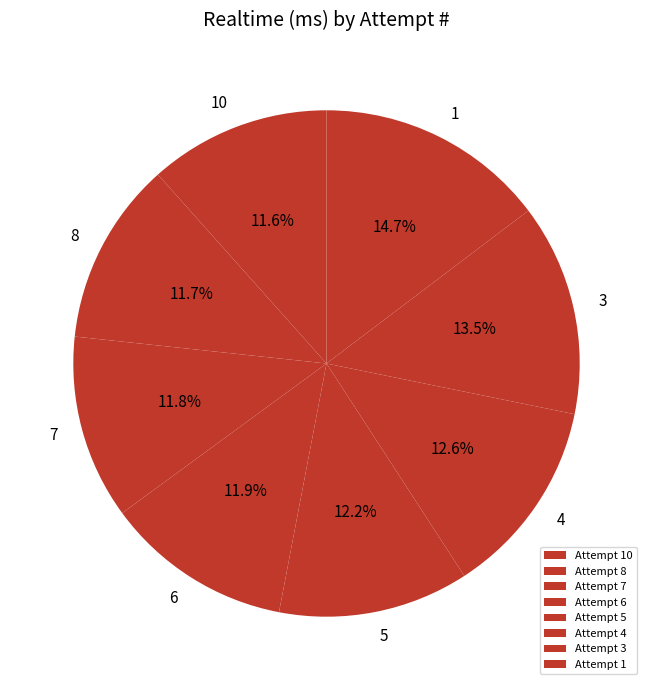

Which category has the smallest portion of the pie?

10